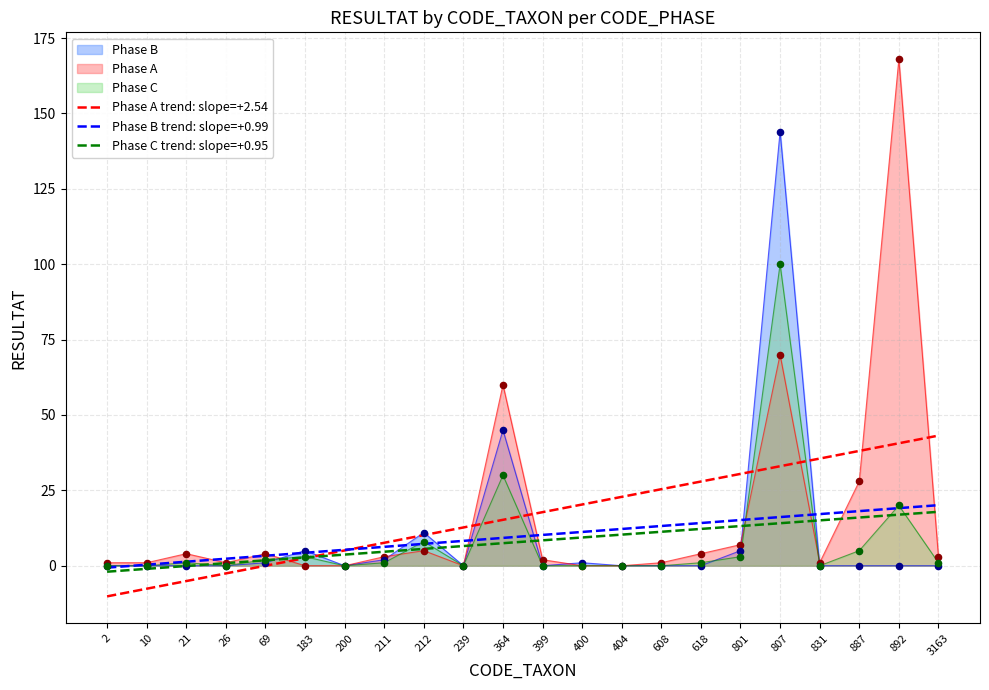

Which series contains the highest Y value?

Phase A trend: slope=+2.54